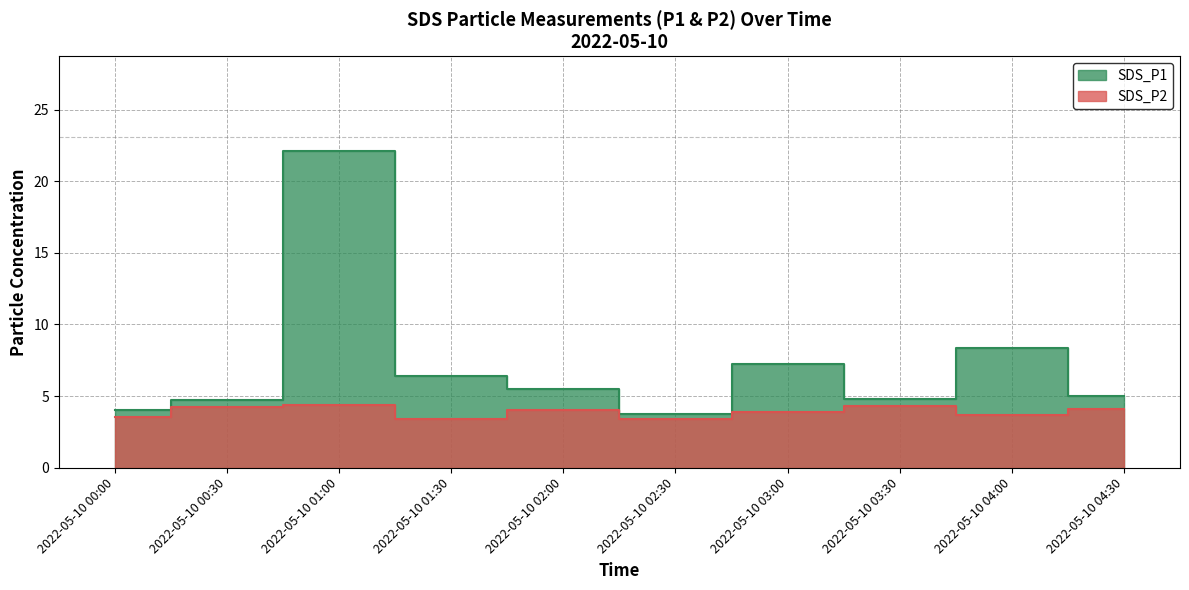

Reading right to left, list all the values displayed in this chart.

SDS_P1: 2022-05-10 04:30=5.0	2022-05-10 04:00=8.3	2022-05-10 03:30=4.8	2022-05-10 03:00=7.2	2022-05-10 02:30=3.7	2022-05-10 02:00=5.5	2022-05-10 01:30=6.4	2022-05-10 01:00=22.1	2022-05-10 00:30=4.7	2022-05-10 00:00=4.0
SDS_P2: 2022-05-10 04:30=4.1	2022-05-10 04:00=3.7	2022-05-10 03:30=4.3	2022-05-10 03:00=3.9	2022-05-10 02:30=3.4	2022-05-10 02:00=4.0	2022-05-10 01:30=3.4	2022-05-10 01:00=4.3	2022-05-10 00:30=4.2	2022-05-10 00:00=3.5